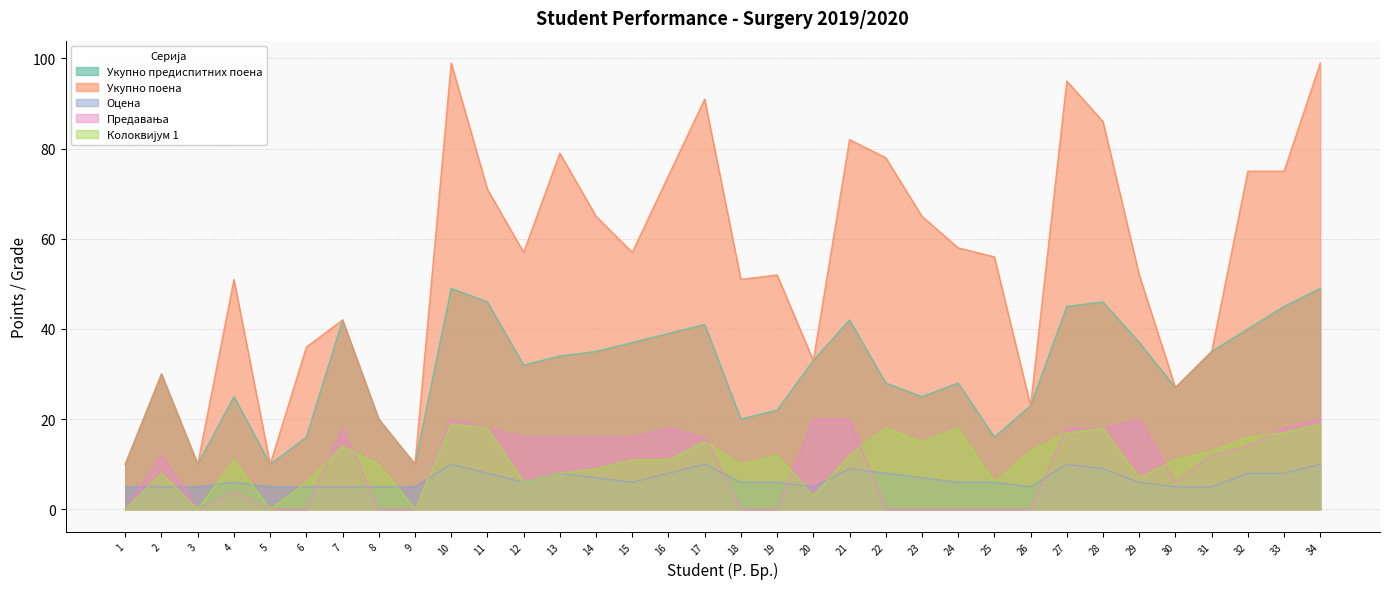

At which category does Укупно поена reach its first local peak?

2